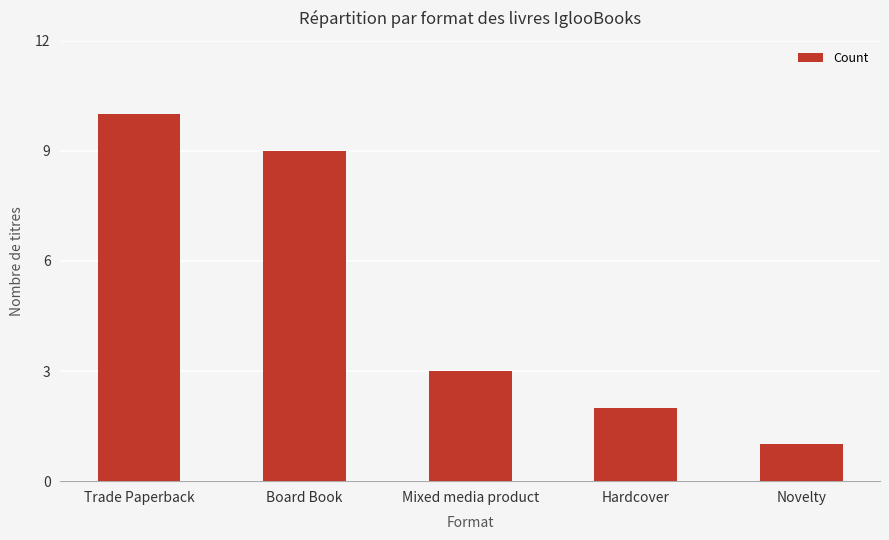

What is the value of the 3rd bar from the left?

3